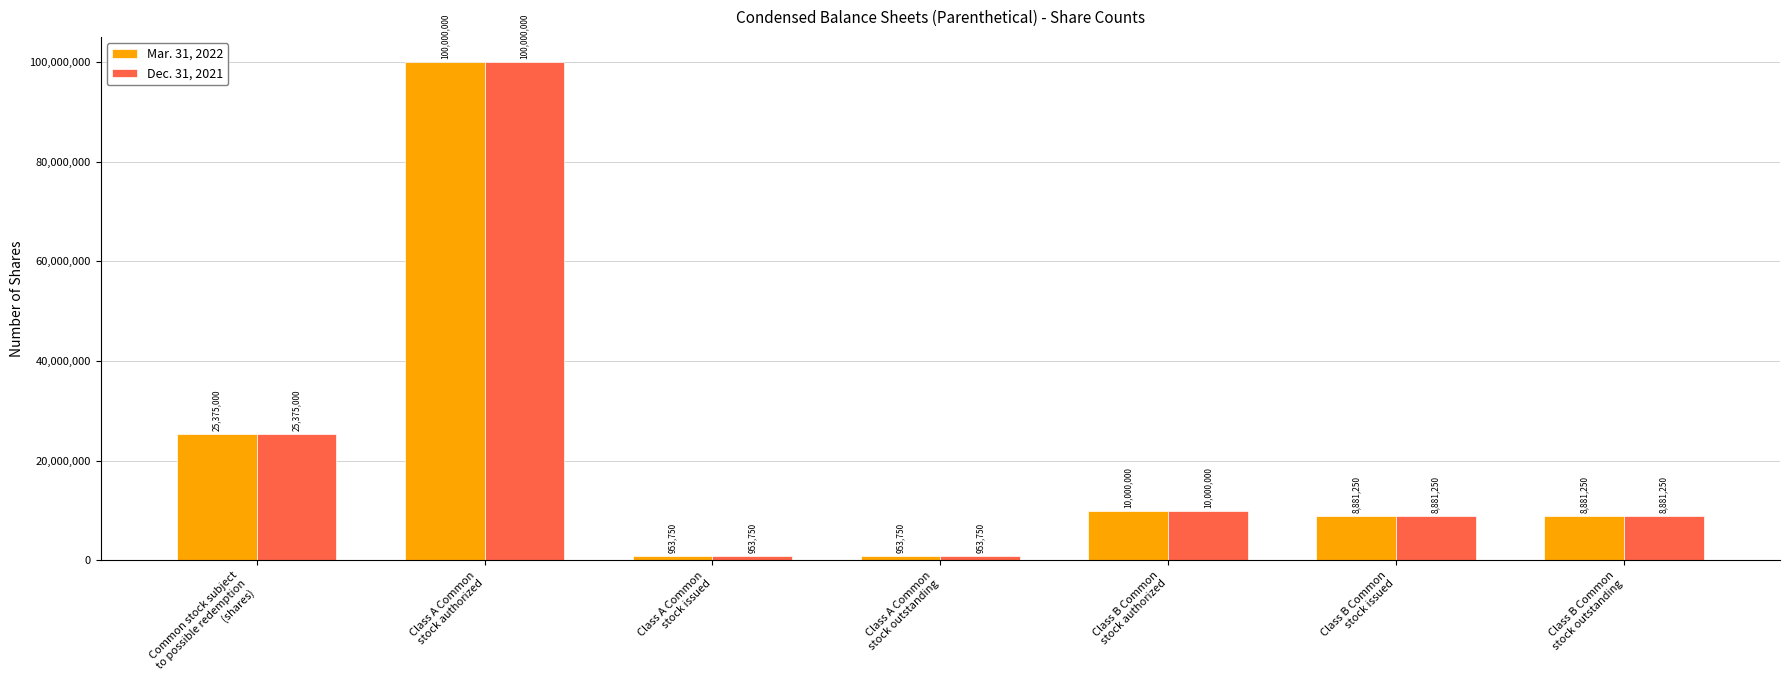

The value of Mar. 31, 2022 at Class B Common
stock outstanding is 13351676. True or false?

False